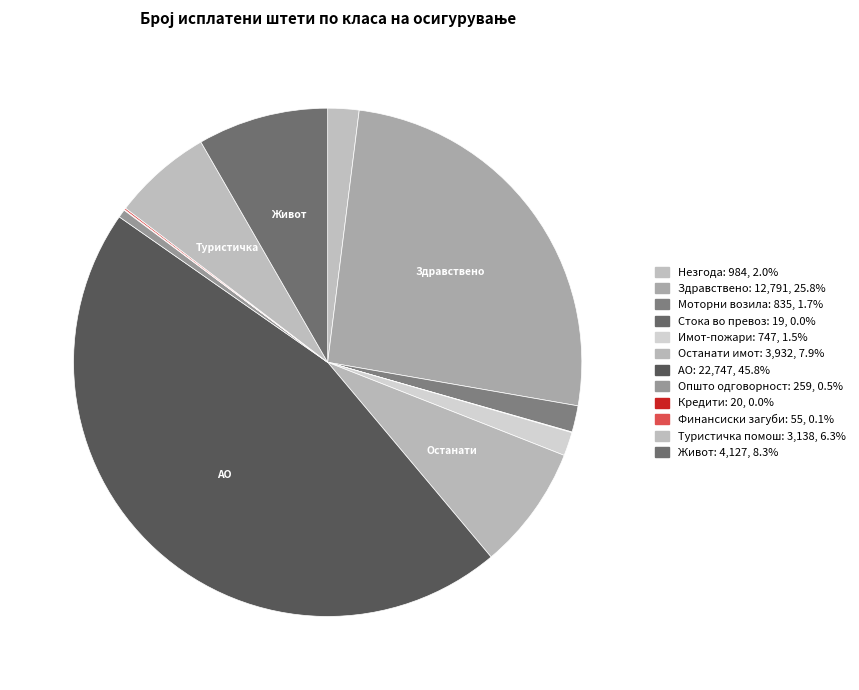

To the nearest percent, what is the difference between the largest and smallest slice percentages?

46%